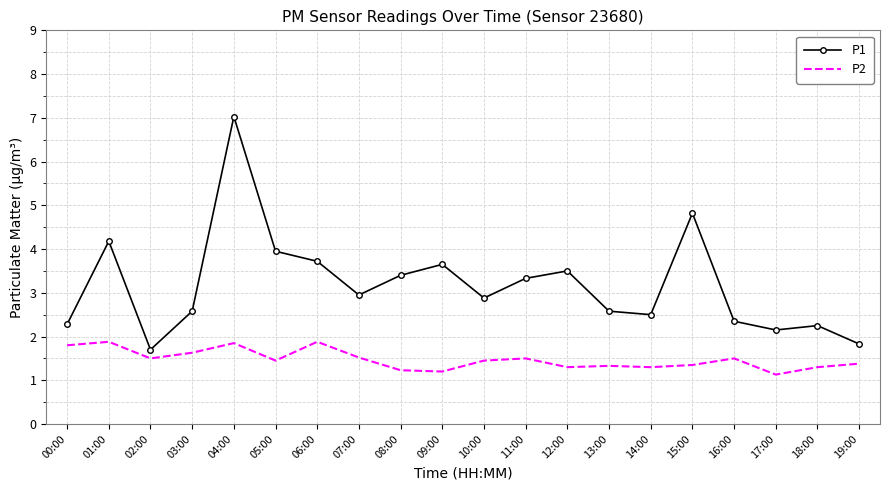

What are all the series names shown in the legend?

P1, P2